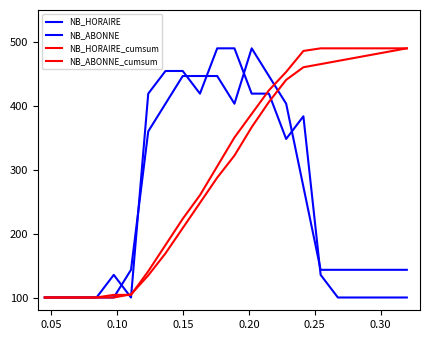

Reading left to right, transcribe all the data shown in this chart.

NB_HORAIRE: 100.0	100.0	100.0	100.0	100.0	143.3	360.0	403.3	446.7	446.7	446.7	403.3	490.0	446.7	403.3	273.3	143.3	143.3	143.3	143.3	143.3	143.3
NB_ABONNE: 100.0	100.0	100.0	100.0	135.5	100.0	419.1	454.5	454.5	419.1	490.0	490.0	419.1	419.1	348.2	383.6	135.5	100.0	100.0	100.0	100.0	100.0
NB_HORAIRE_cumsum: 100.0	100.0	100.0	100.0	100.0	104.9	134.6	169.1	208.6	248.1	287.6	322.2	366.6	406.1	440.6	460.4	465.3	470.3	475.2	480.1	485.1	490.0
NB_ABONNE_cumsum: 100.0	100.0	100.0	100.0	104.1	104.1	141.1	182.1	223.2	260.1	305.3	350.4	387.4	424.3	453.1	485.9	490.0	490.0	490.0	490.0	490.0	490.0